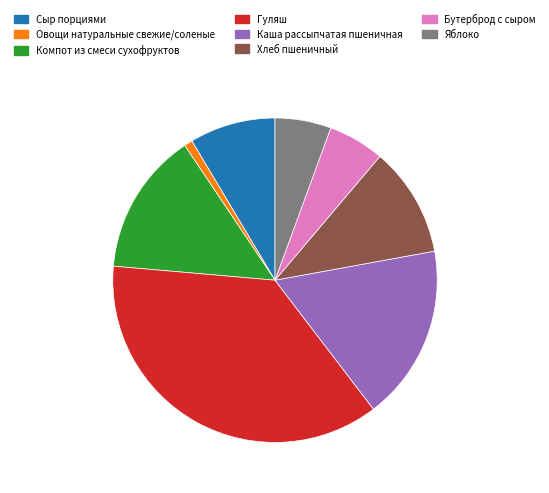

Which slice is the largest?

Гуляш